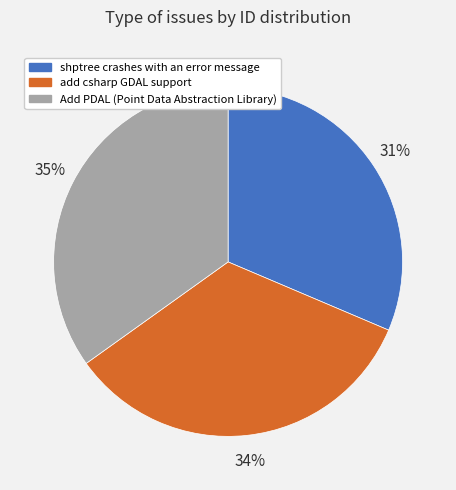

To the nearest percent, what percentage of the pie is shptree crashes with an error message?

31%